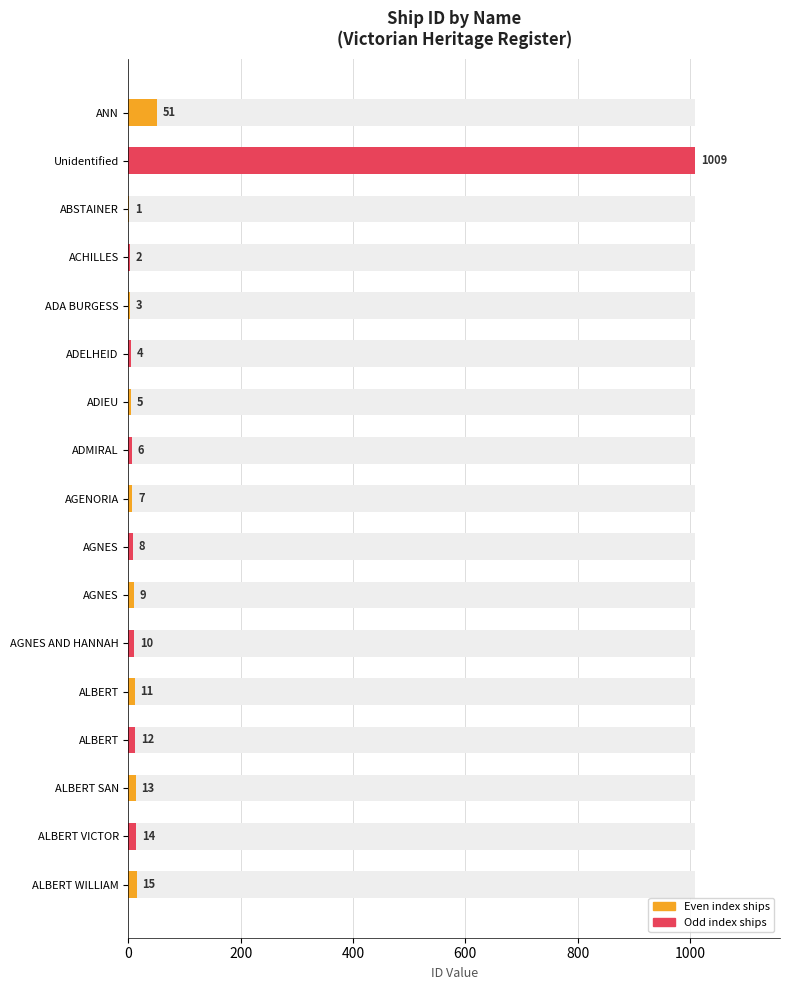

The chart shows a value of 10 at AGNES AND HANNAH. True or false?

True